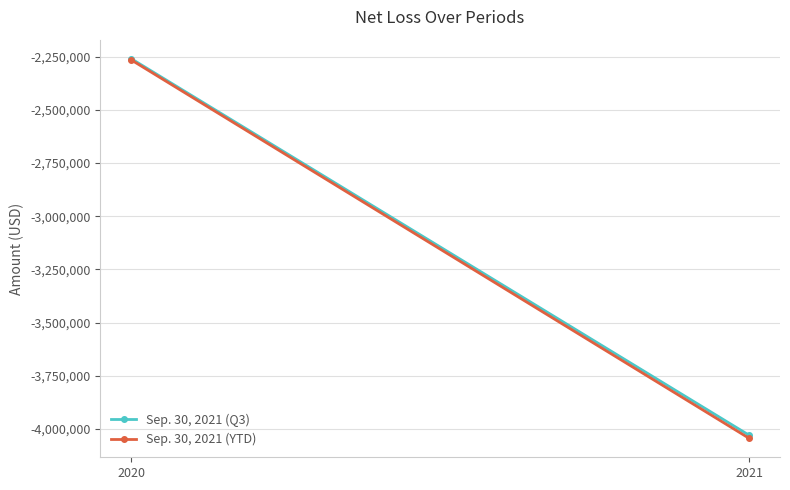

True or false: Sep. 30, 2021 (Q3) has a value of -2523922 at 2021.

False